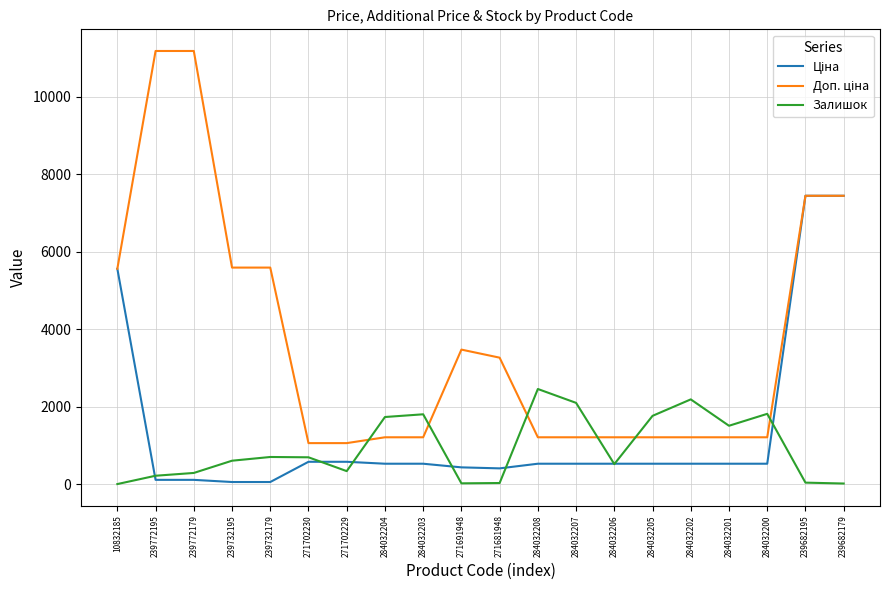

Is it true that Залишок equals 2457.0 at 284032208?

True